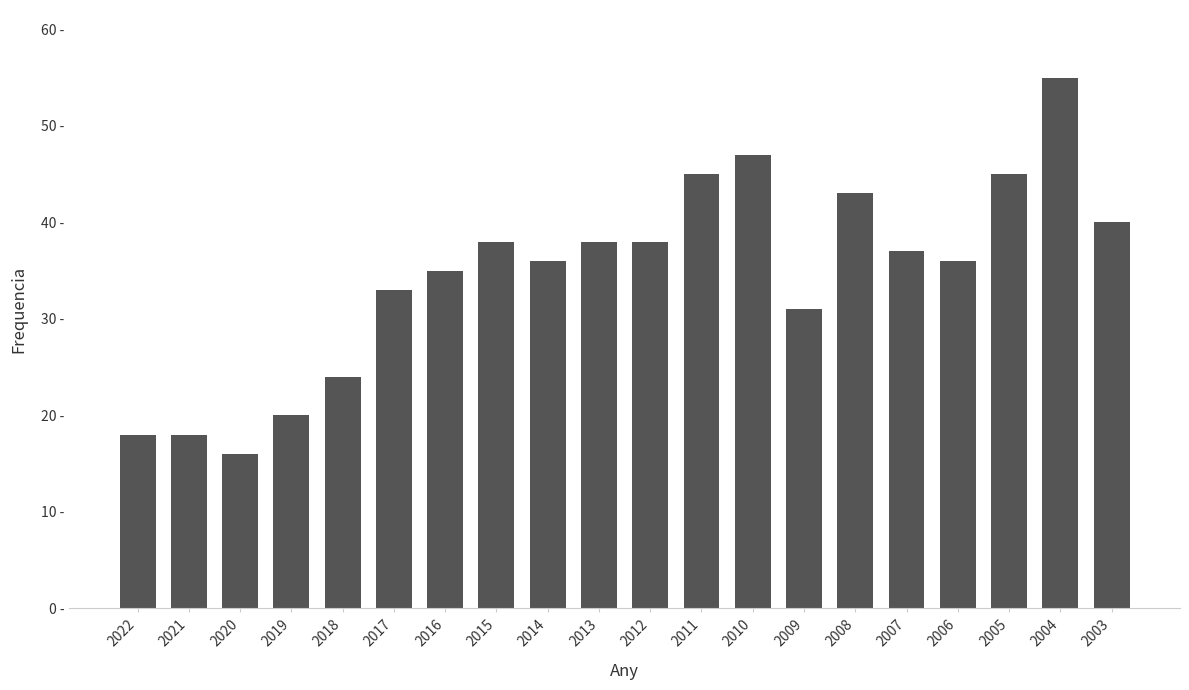

What is the minimum value shown in the chart?

16